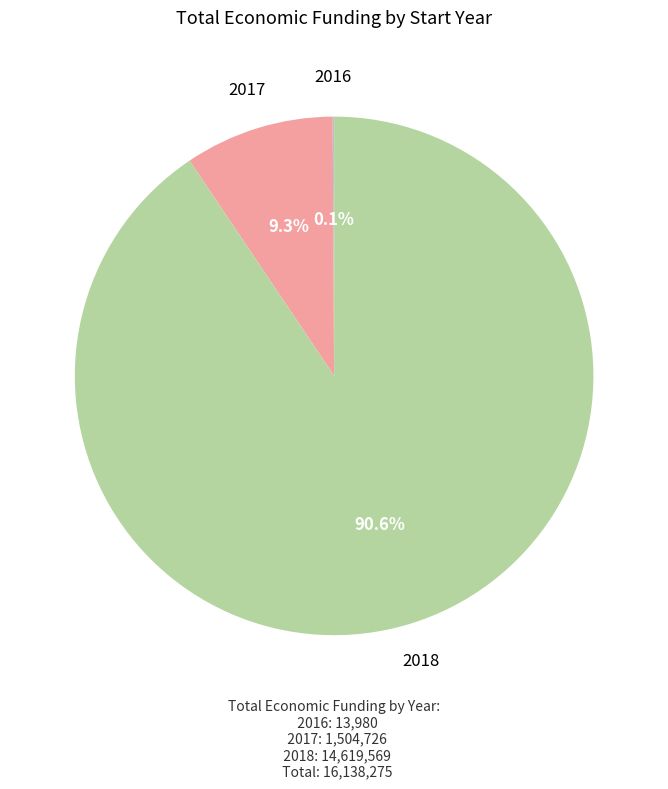

Is there a majority slice in this chart?

Yes